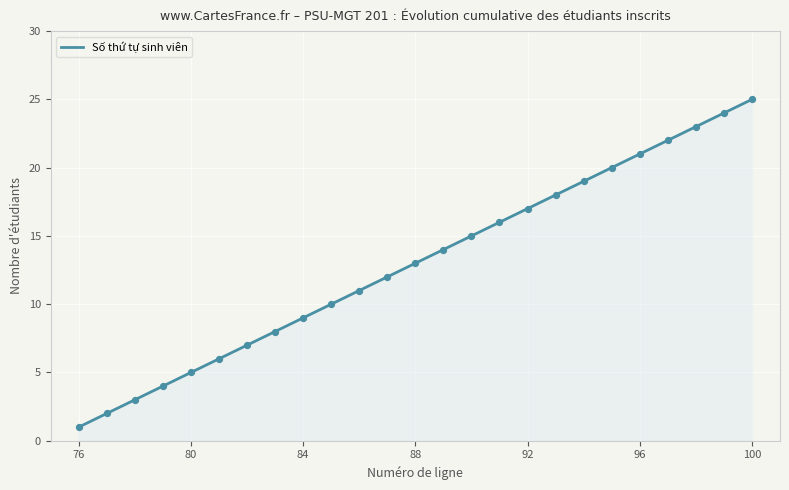

Which has a higher value, 85 or 100?

100